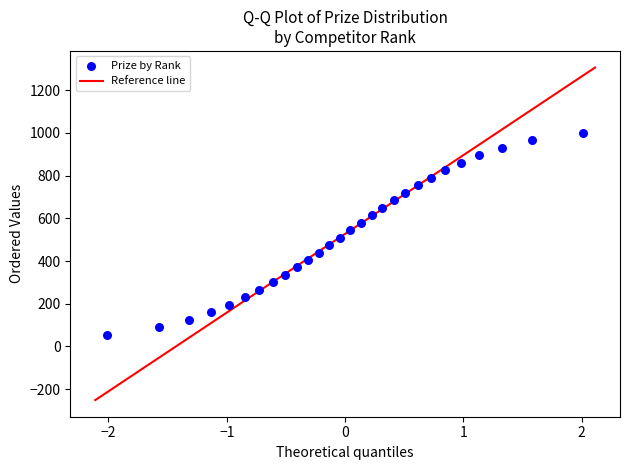

What is the range of Y values (max minus min)?

945